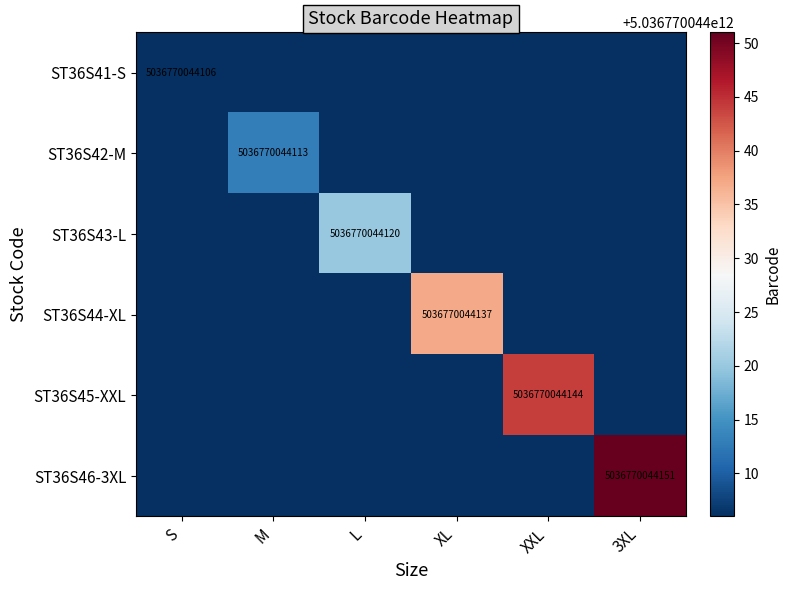

True or false: ST36S44-XL has a value of 5036770044137 at XL.

True